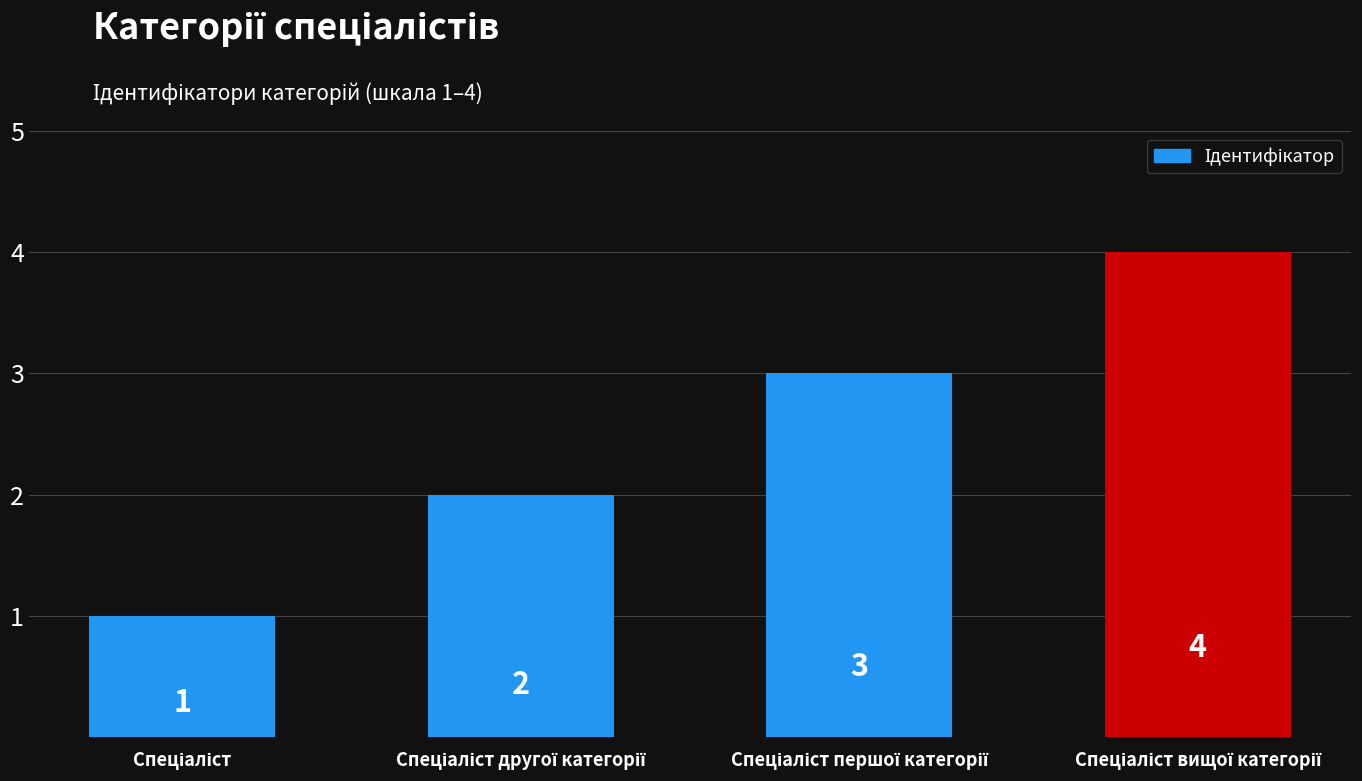

How many distinct data groups are displayed?

1